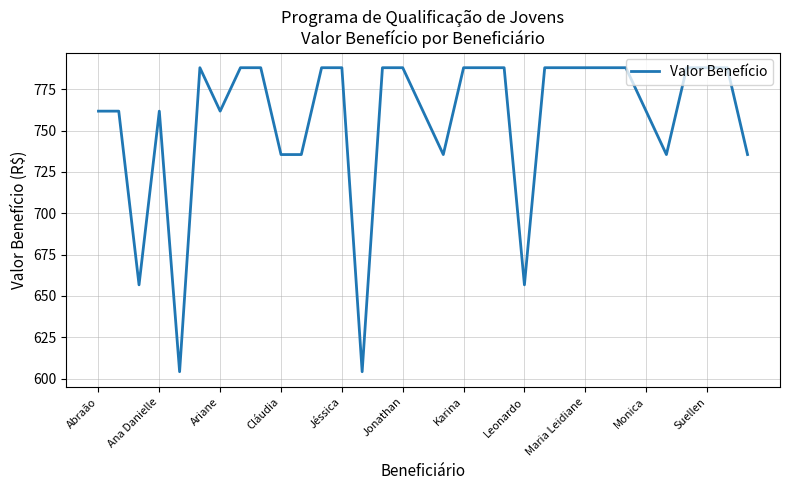

What is the minimum value shown in the chart?

604.1